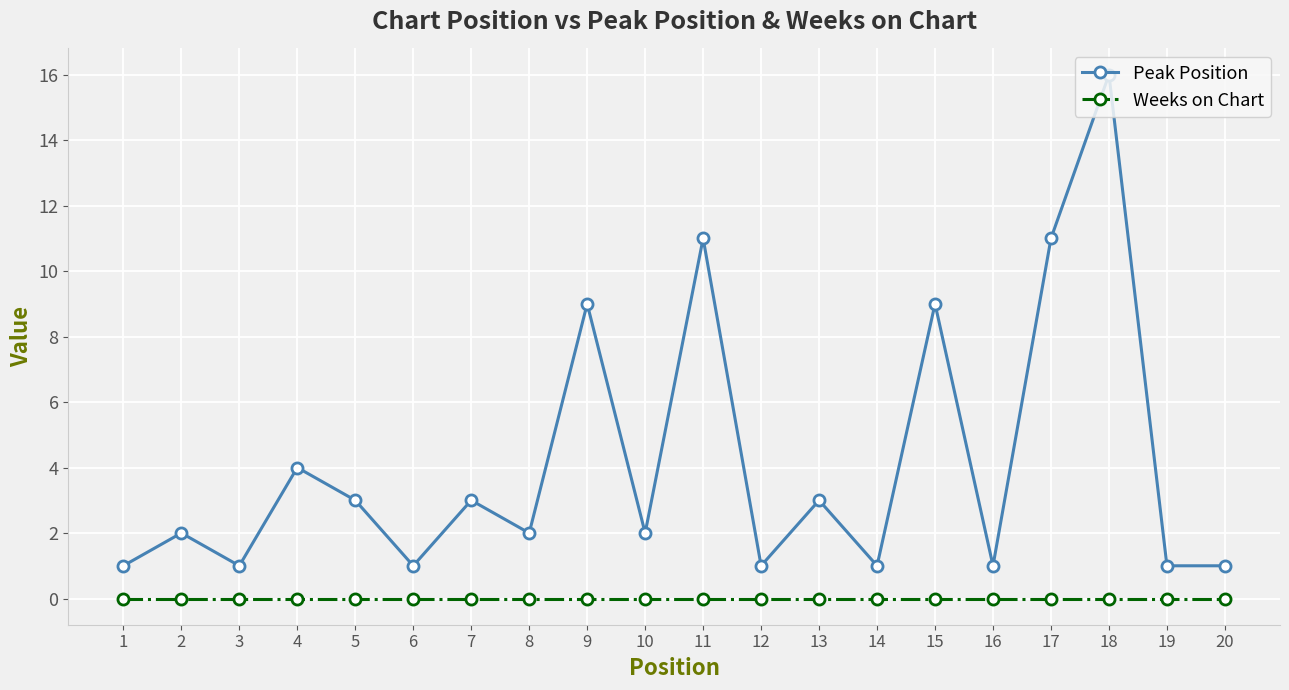

The value of Peak Position at 16 is 2. True or false?

False